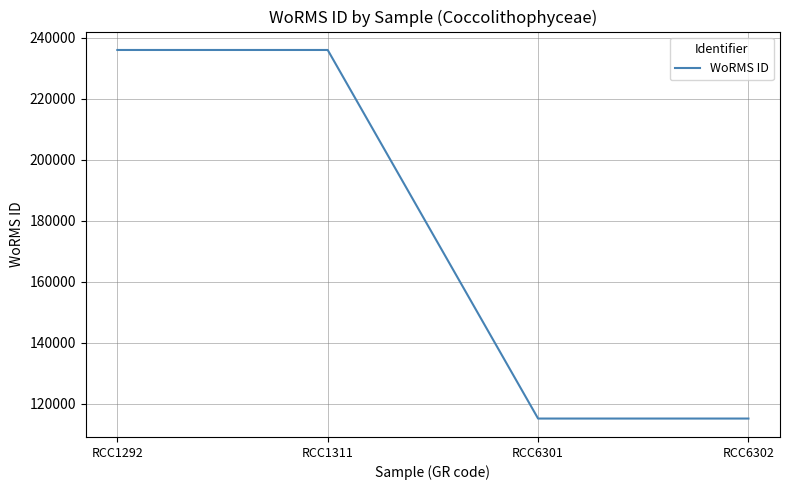

What is the change in value from RCC1292 to RCC6301?

-120851